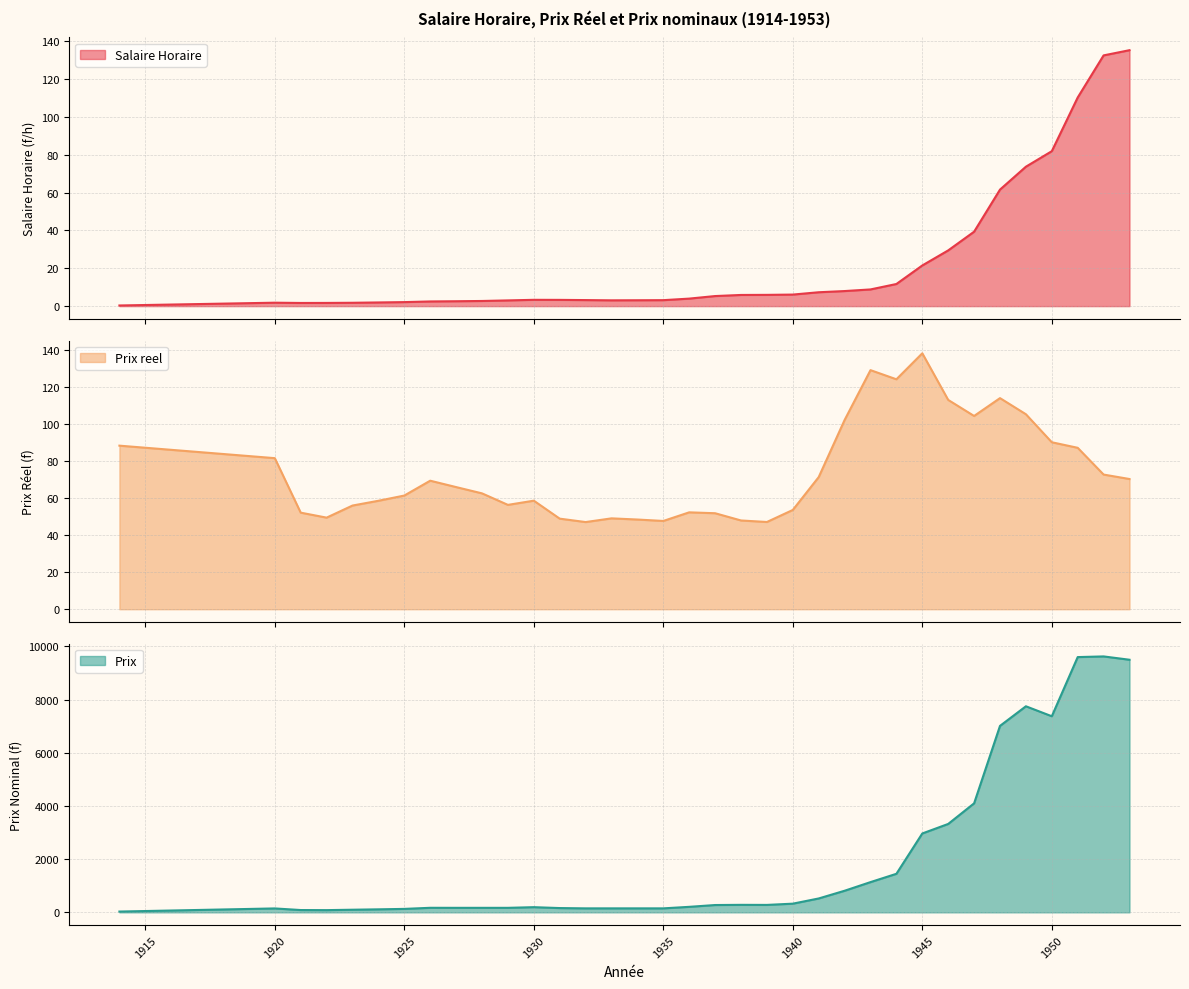

Does the chart display data point markers on the line(s)?

No